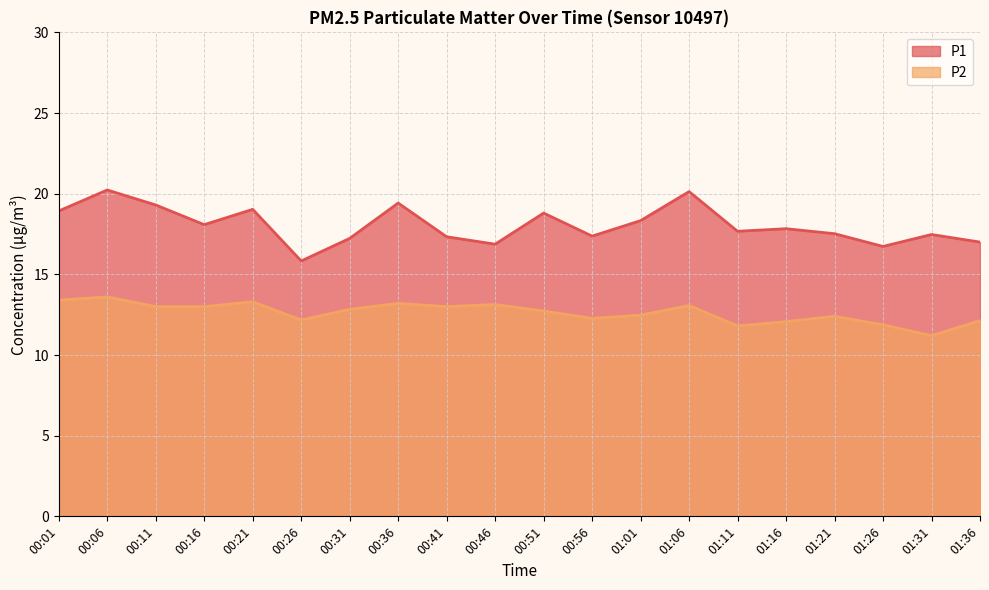

Does the chart display data point markers on the line(s)?

No